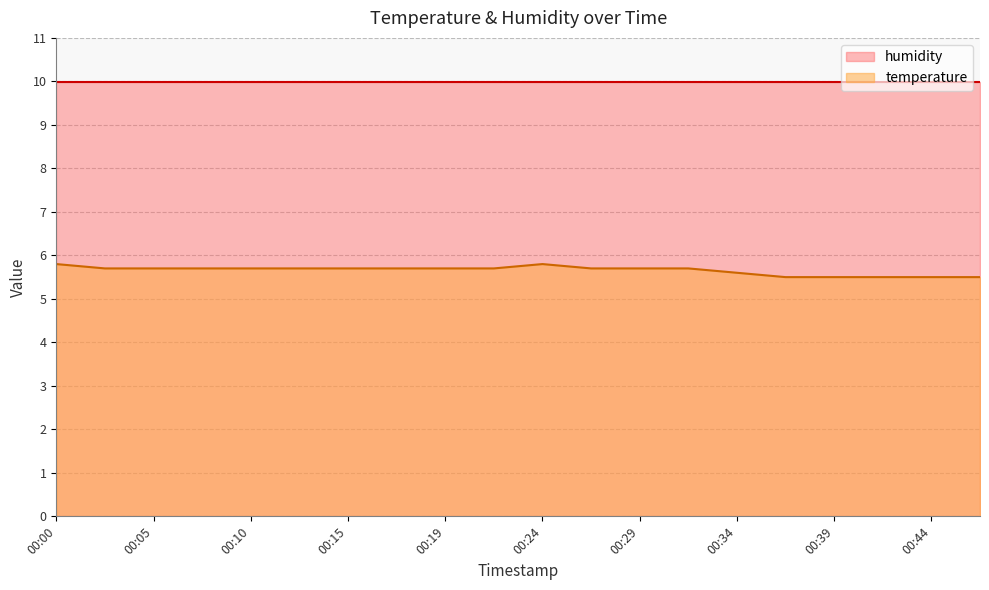

Rank the categories by value from highest to lowest.

00:00, 00:24, 00:02, 00:05, 00:07, 00:10, 00:12, 00:15, 00:17, 00:19, 00:22, 00:27, 00:29, 00:32, 00:34, 00:36, 00:39, 00:41, 00:44, 00:46